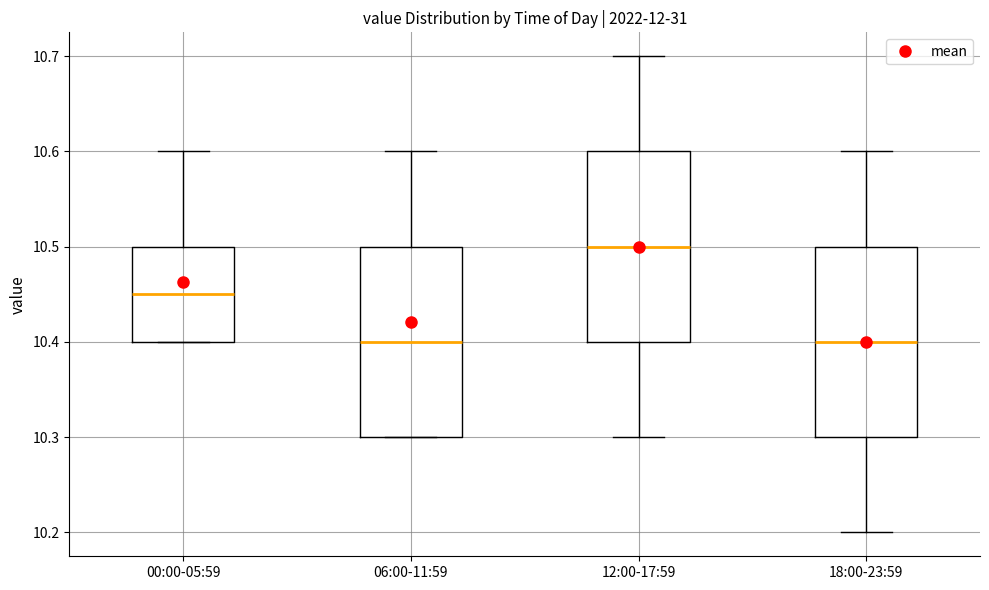

Reading left to right, read every box against the y-axis: the position of its median line, the range the box covers, and the ends of its whiskers. The values are not printed on the chart, so give them approximately, as read against the axis.

00:00-05:59: median 10.45, box 10.40 to 10.50, whiskers 10.40 to 10.60
06:00-11:59: median 10.40, box 10.30 to 10.50, whiskers 10.30 to 10.60
12:00-17:59: median 10.50, box 10.40 to 10.60, whiskers 10.30 to 10.70
18:00-23:59: median 10.40, box 10.30 to 10.50, whiskers 10.20 to 10.60